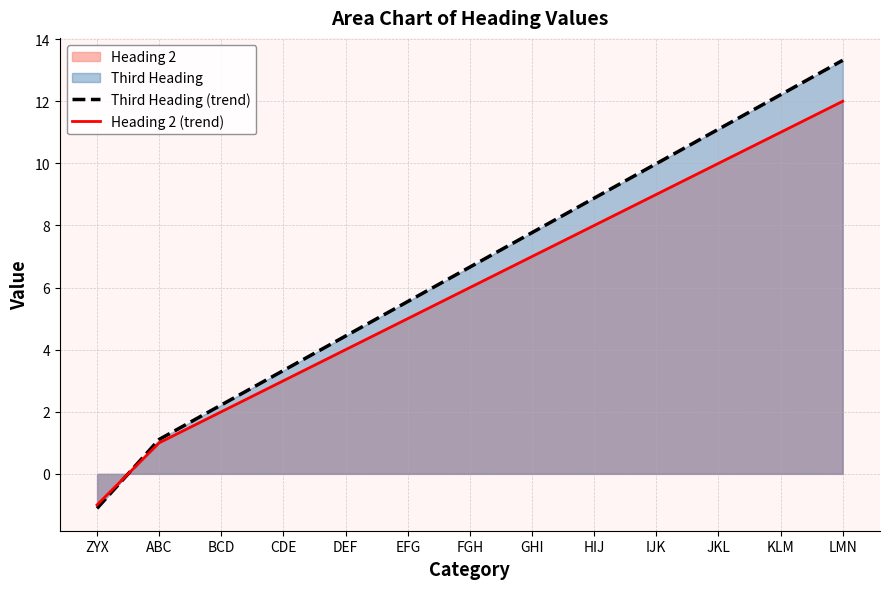

Which series has the largest total across all categories?

Third Heading (trend)